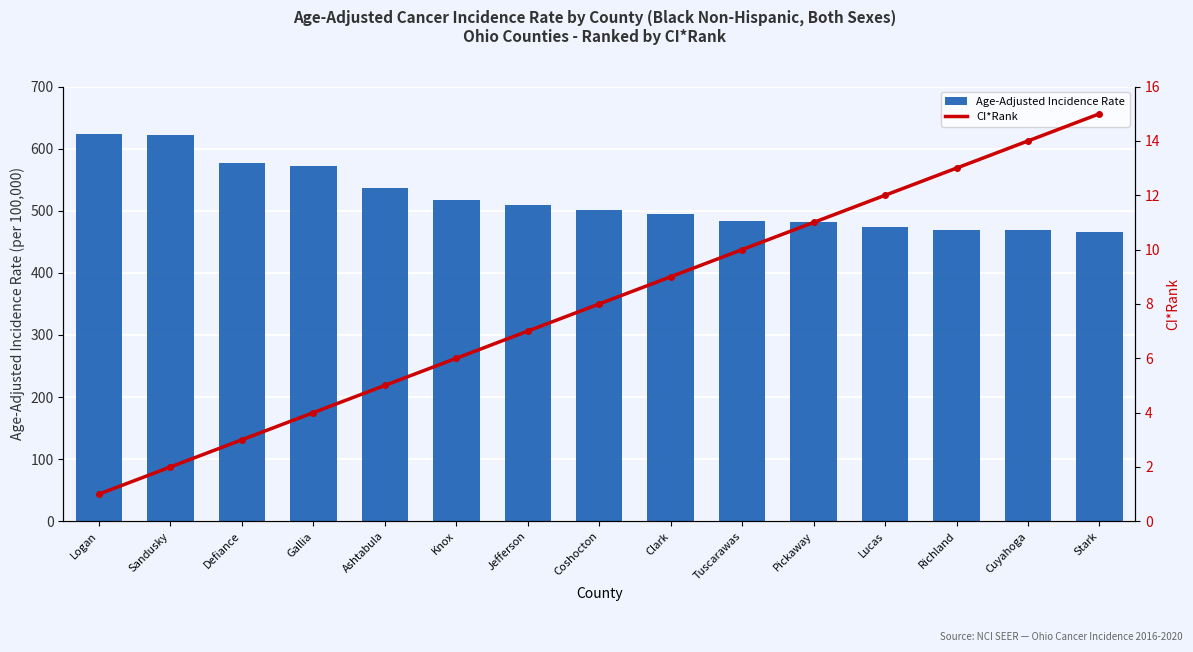

Which series has the largest total across all categories?

Age-Adjusted Incidence Rate